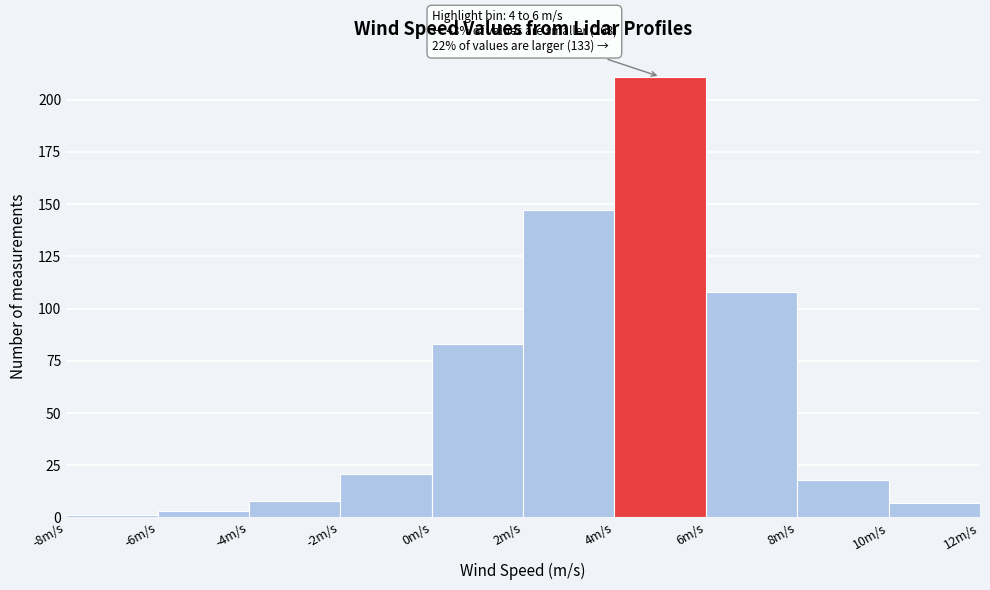

Over which range of the x-axis is the bar tallest?

4 to 6